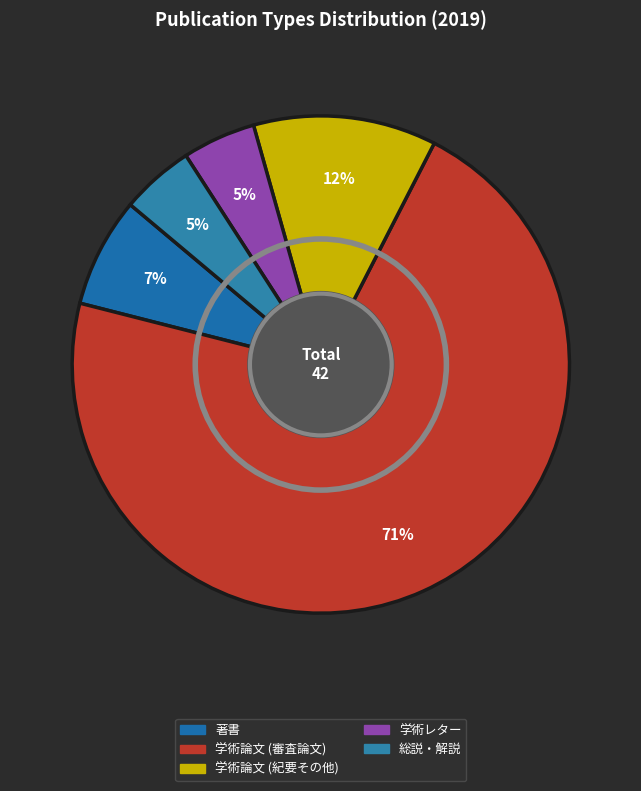

Is 著書 the majority of the pie?

No